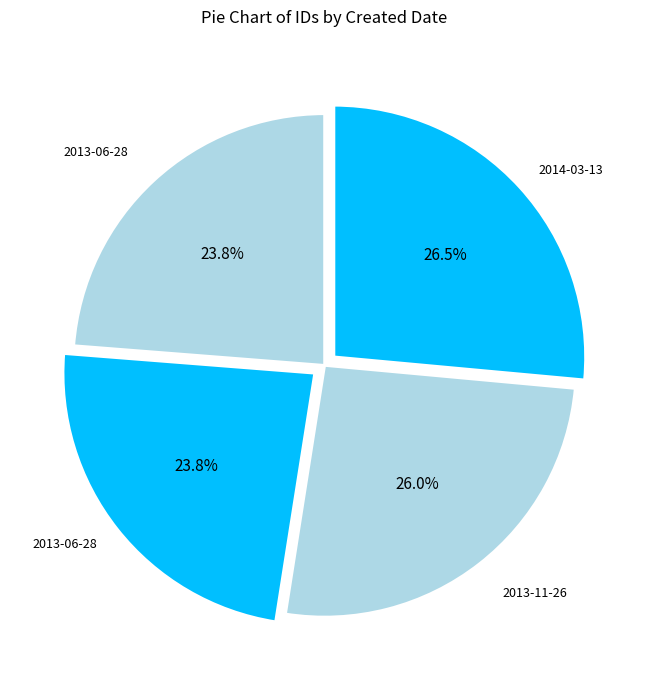

Which slice is the largest?

2014-03-13